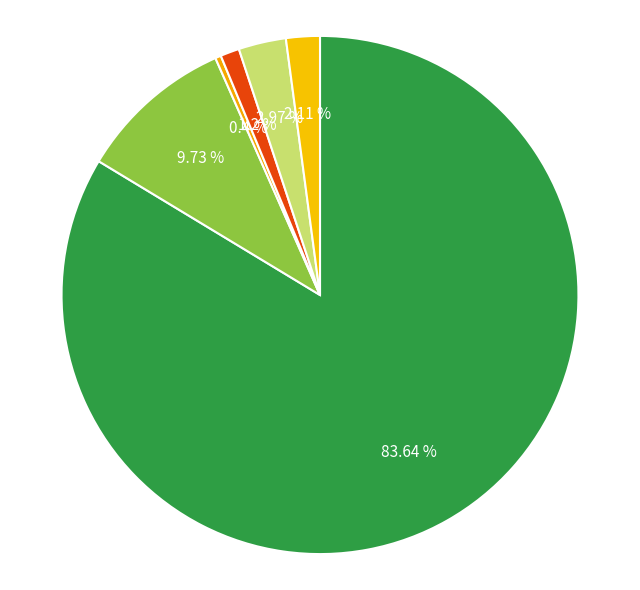

What is the largest slice in the pie chart?

White alone